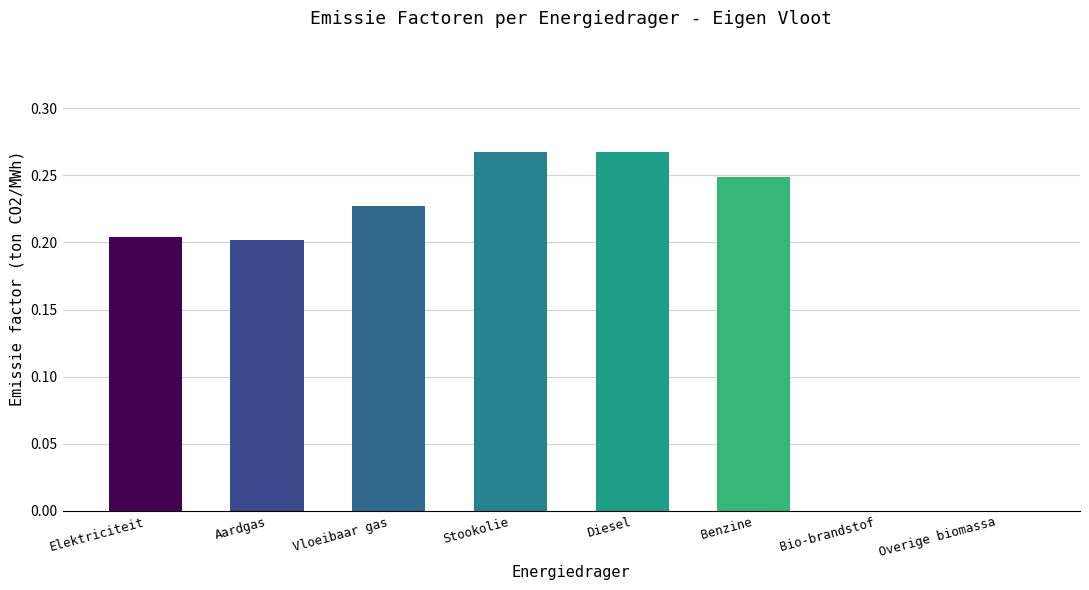

Between Stookolie and Vloeibaar gas, which is larger?

Stookolie